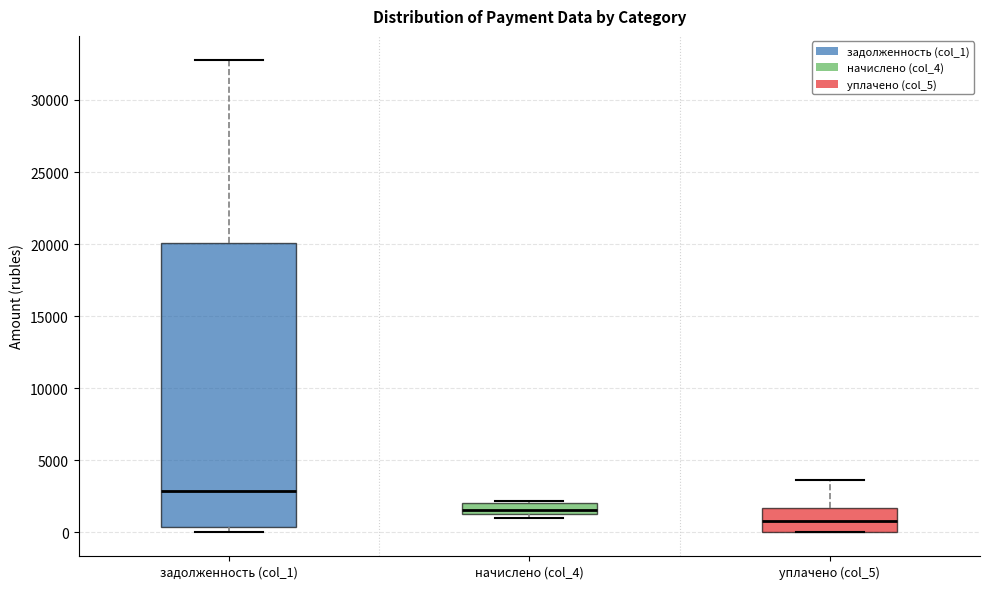

Where is the lower edge of the box for уплачено (col_5) on the y-axis? The values are not printed on the chart, so give them approximately, as read against the axis.

0